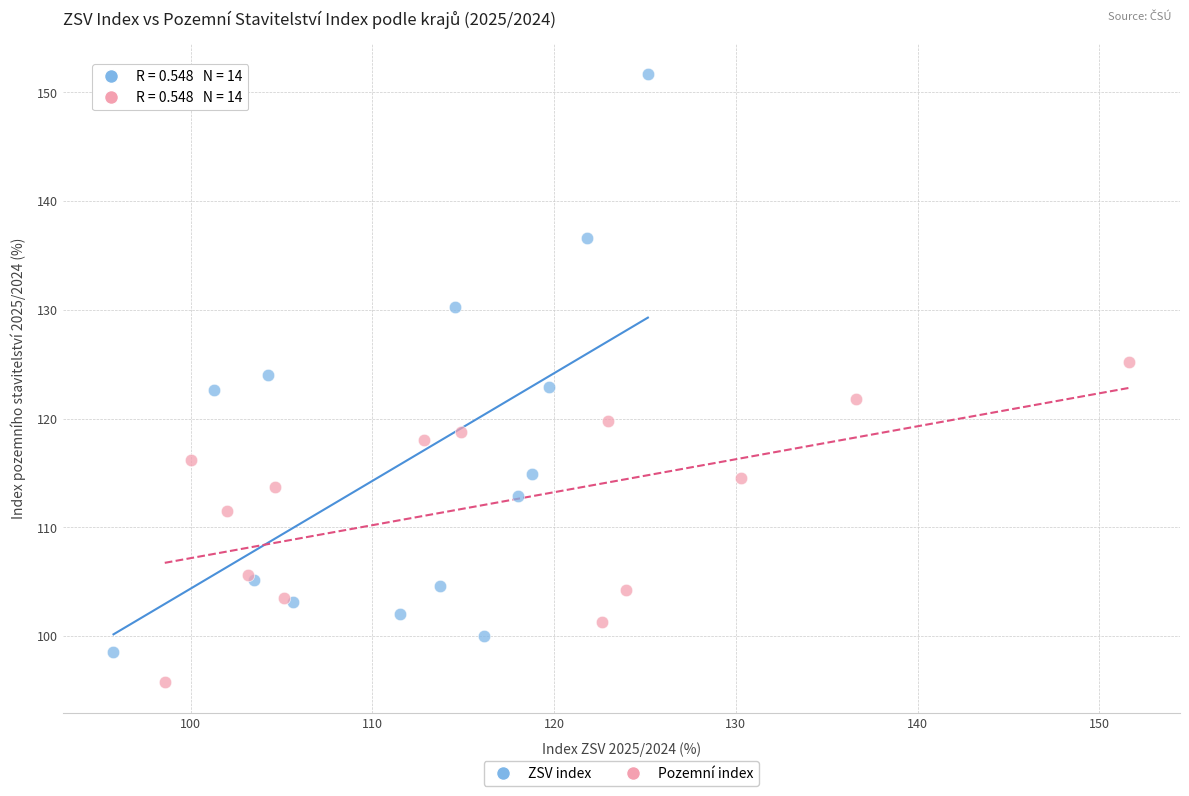

Which series reaches the minimum Y coordinate?

Pozemní index